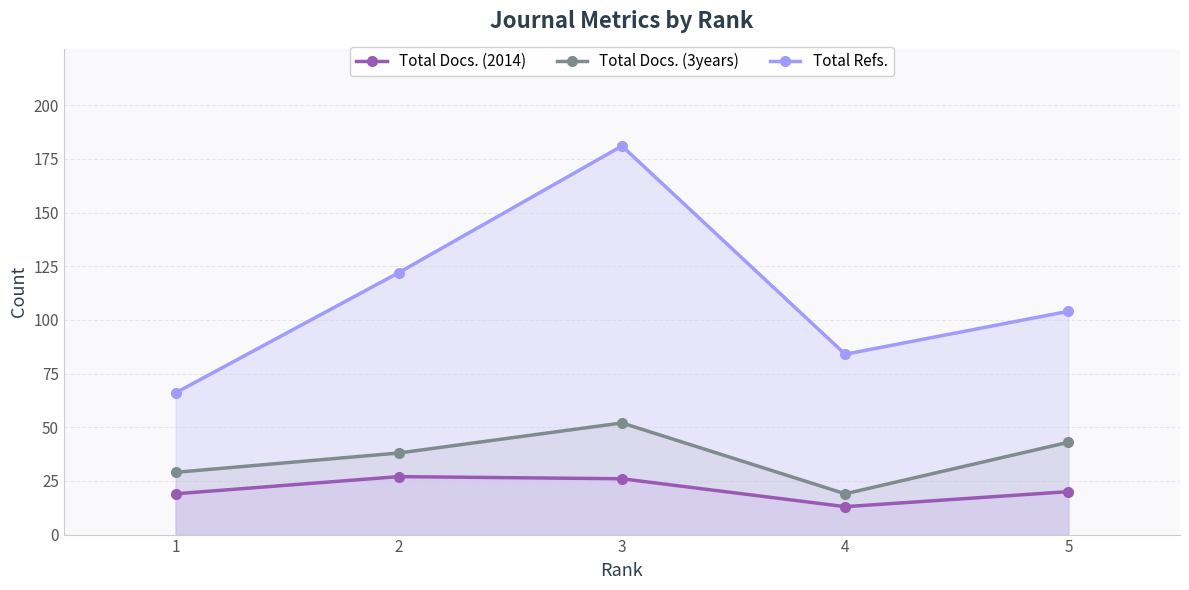

Reading left to right, list all the values displayed in this chart.

Total Docs. (2014): 19	27	26	13	20
Total Docs. (3years): 29	38	52	19	43
Total Refs.: 66	122	181	84	104